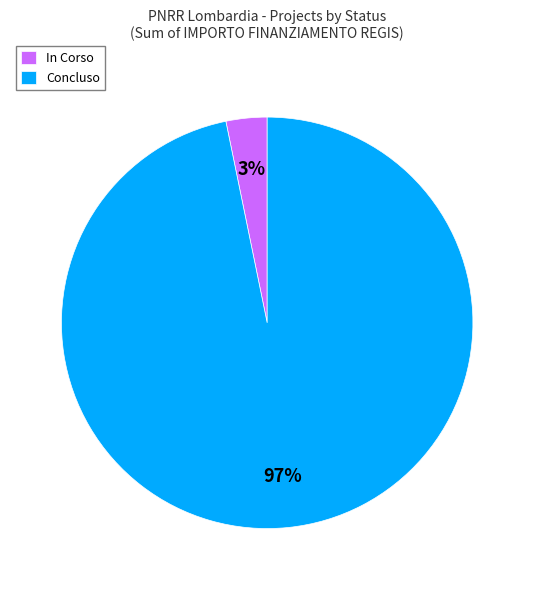

How many slices are in this pie chart?

2